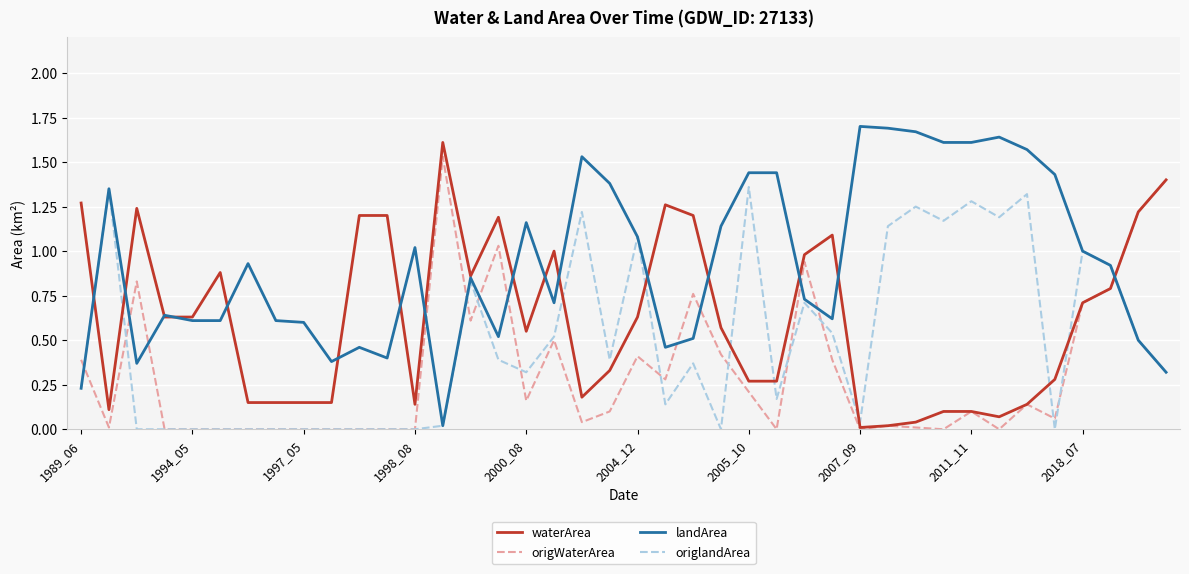

Which series has the widest spread of values?

landArea